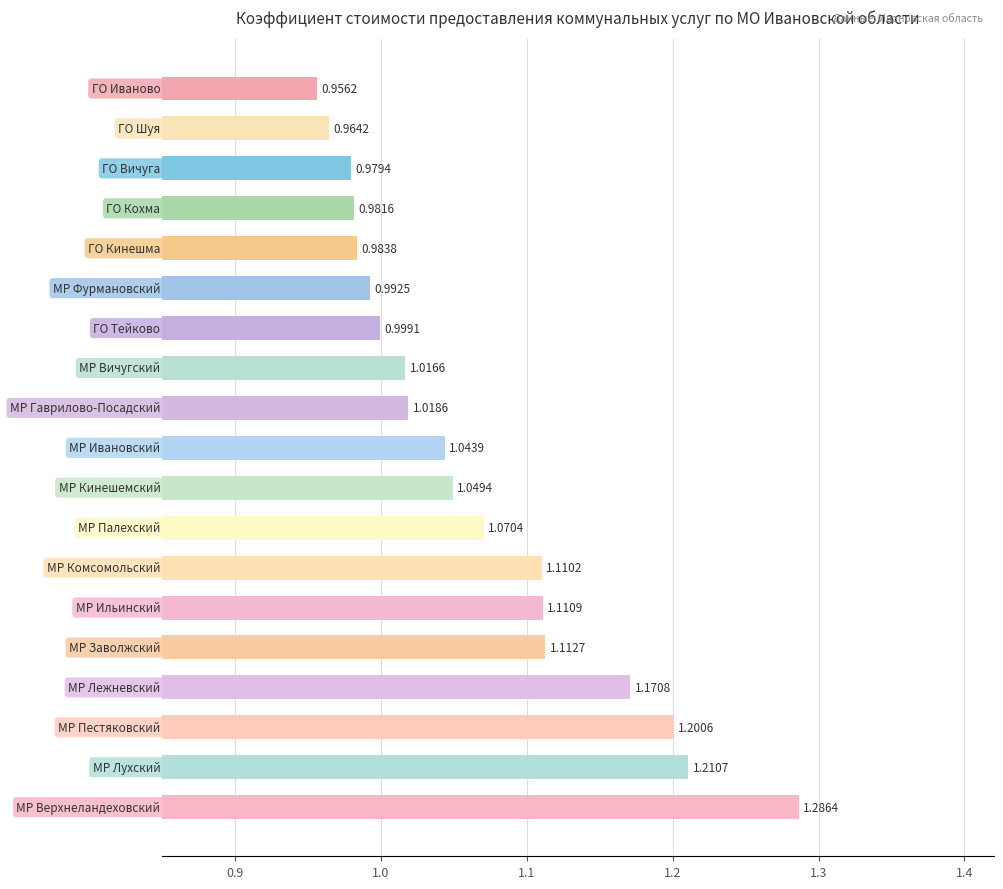

What is the sum of all values?

20.3